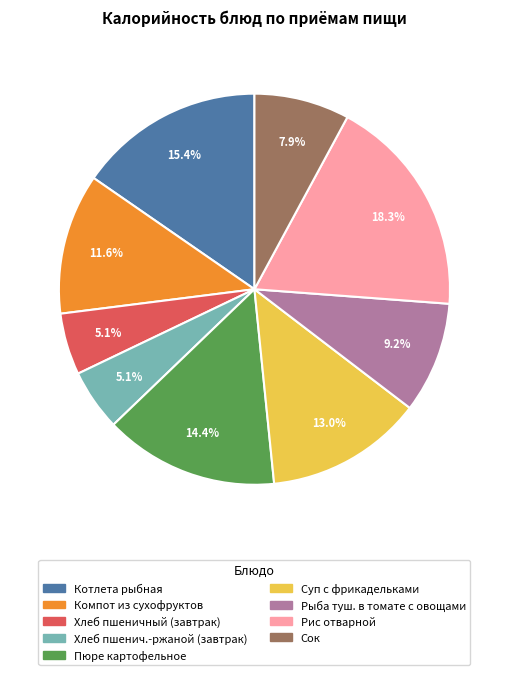

Which slice is the largest?

Рис отварной